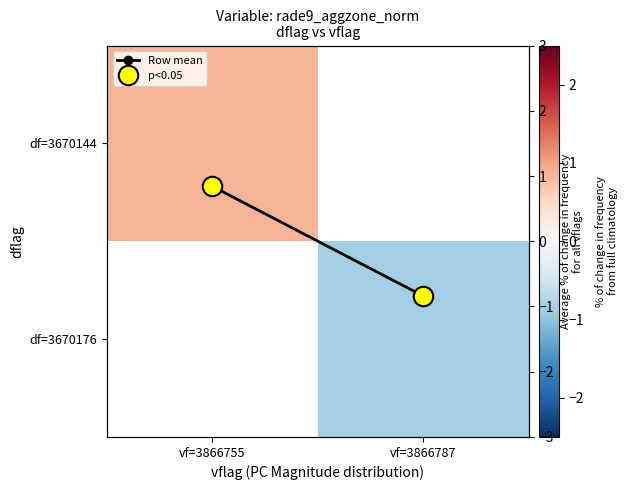

The df=3670176 series shows -1.3 at vf=3866787. True or false?

False